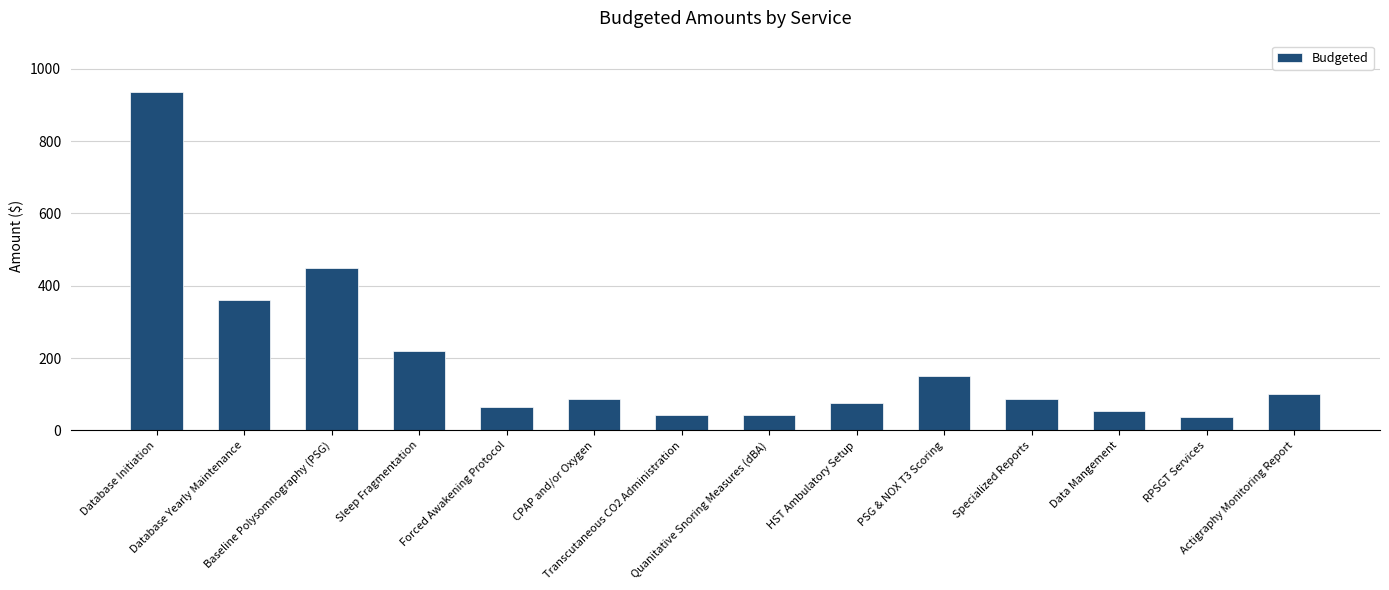

The chart shows a value of 220 at Sleep Fragmentation. True or false?

True